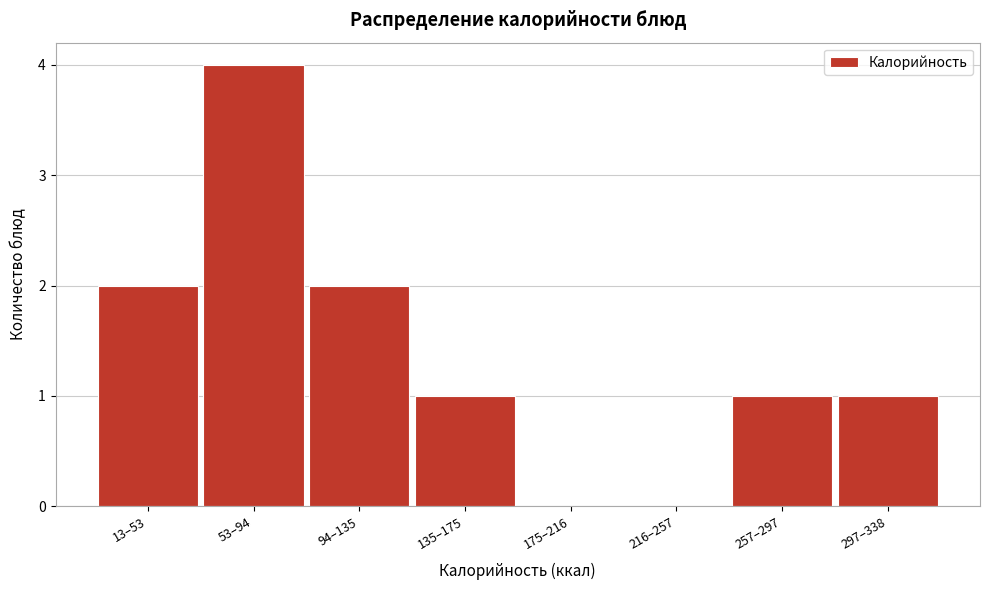

Reading left to right, extract all data points from this chart.

13–53=2	53–94=4	94–135=2	135–175=1	175–216=0	216–257=0	257–297=1	297–338=1